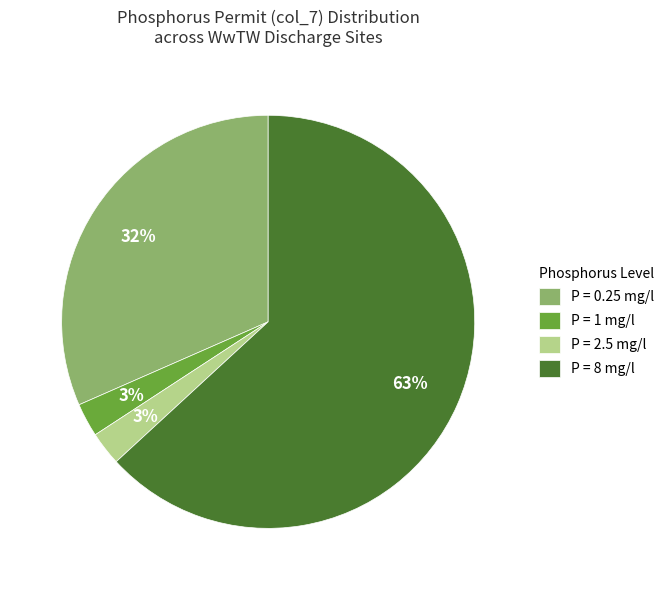

To the nearest percent, what is the average slice percentage?

25%